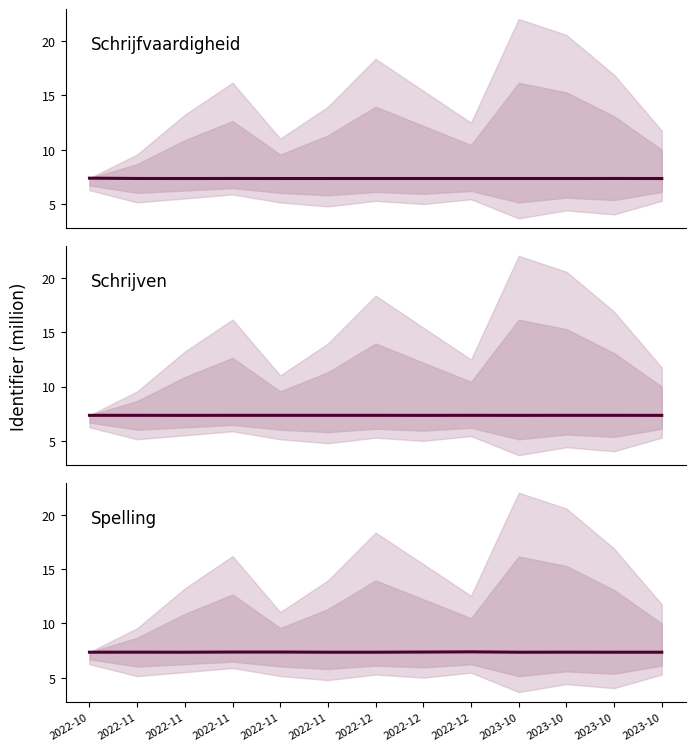

In Spelling, how many points are higher than both neighbors (excluding endpoints)?

4